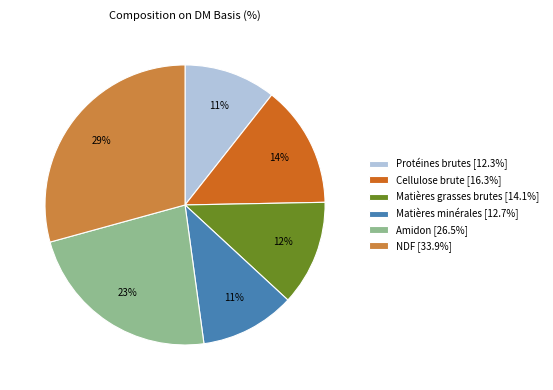

How many slices are in this pie chart?

6